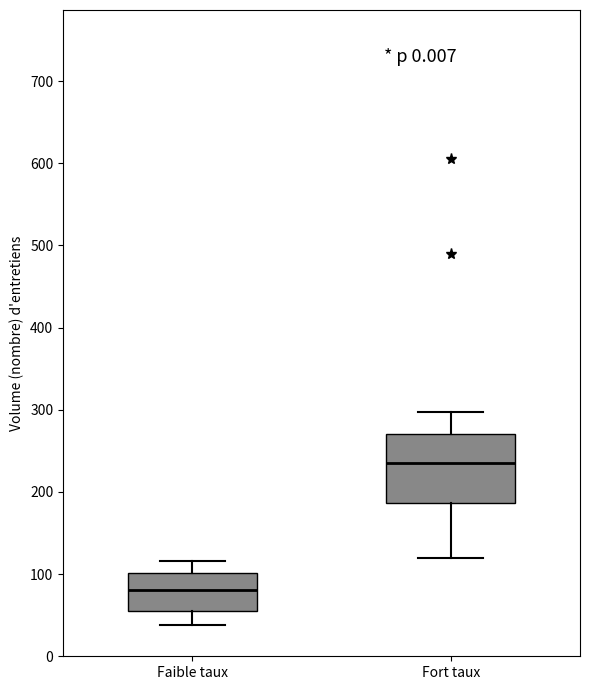

Reading left to right, read every box against the y-axis: the position of its median line, the range the box covers, and the ends of its whiskers. The values are not printed on the chart, so give them approximately, as read against the axis.

Faible taux: median 80, box 60 to 100, whiskers 40 to 120
Fort taux: median 240, box 190 to 270, whiskers 120 to 300